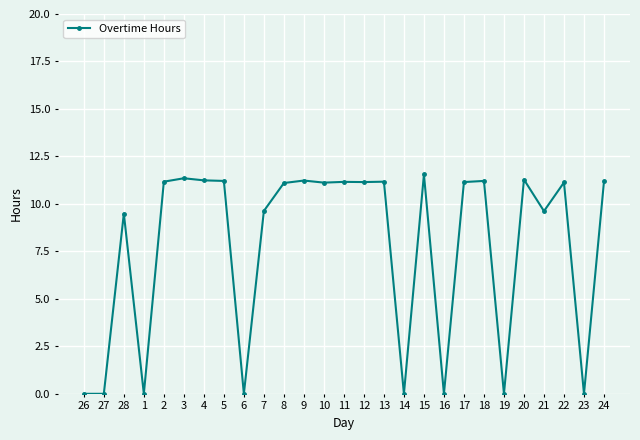

How many distinct data groups are displayed?

1